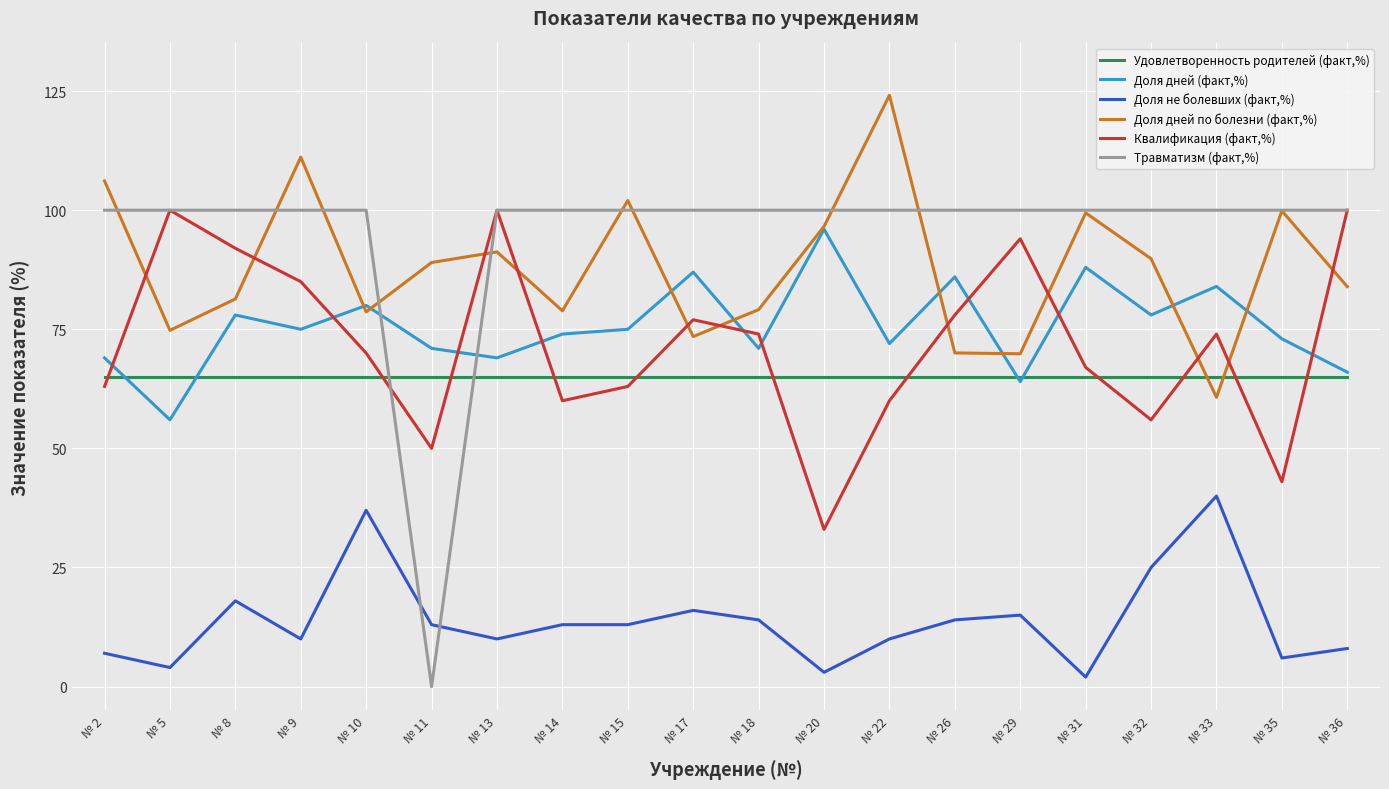

Is the value of Доля дней (факт,%) at № 18 greater than the value of Квалификация (факт,%) at № 29?

No